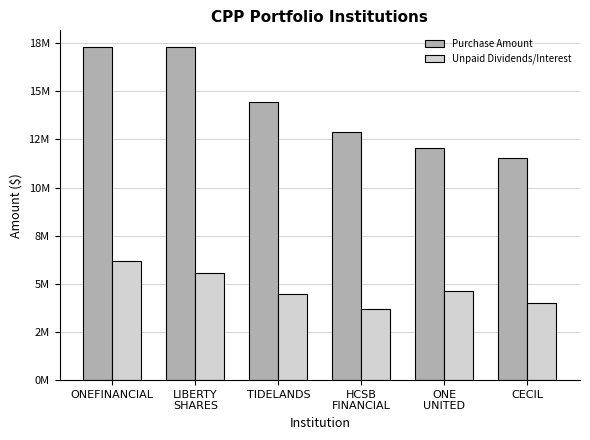

What is the average value of the Purchase Amount series?

14257666.7